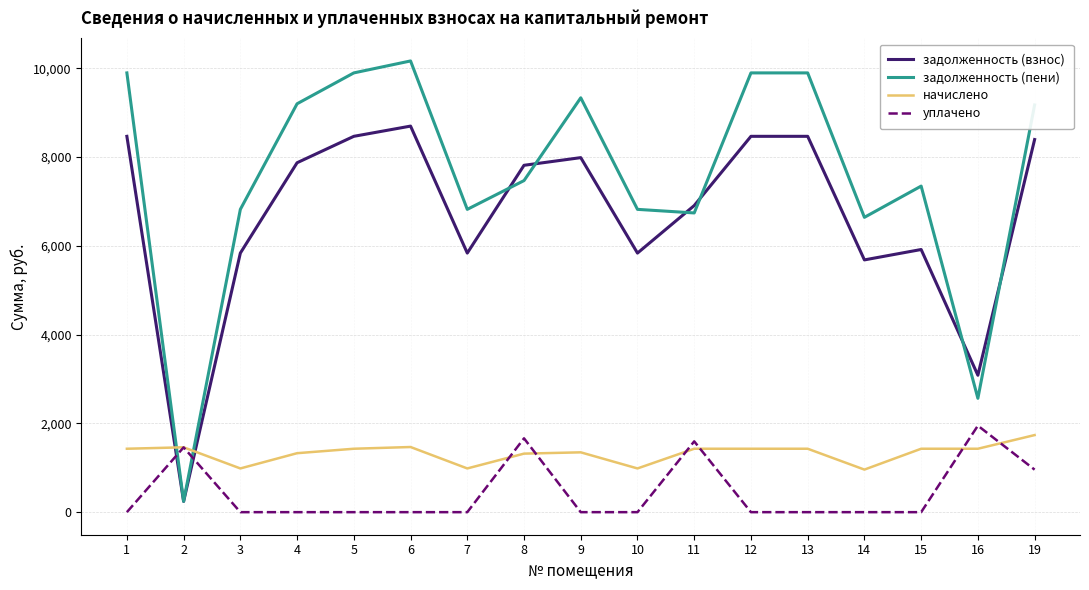

Rank the series at 9 from highest to lowest value.

задолженность (пени), задолженность (взнос), начислено, уплачено